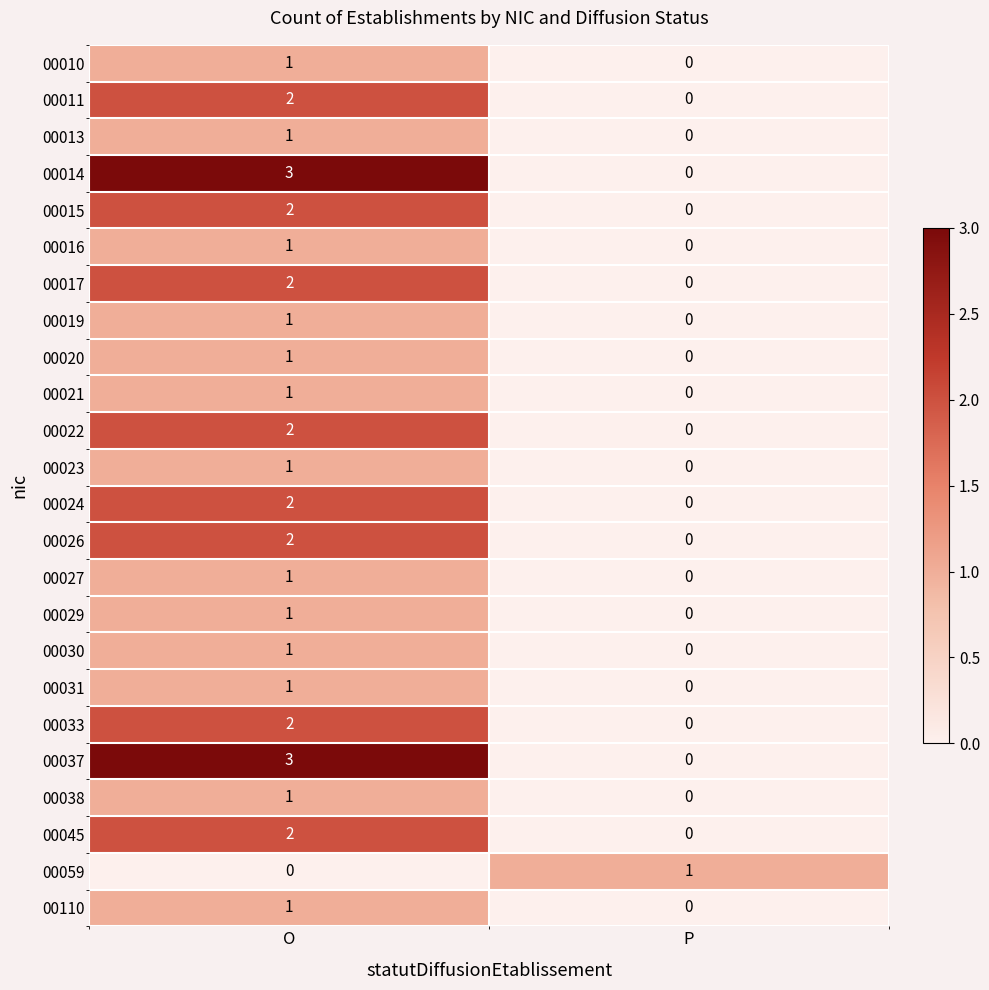

At which label does 00037 reach its peak?

O